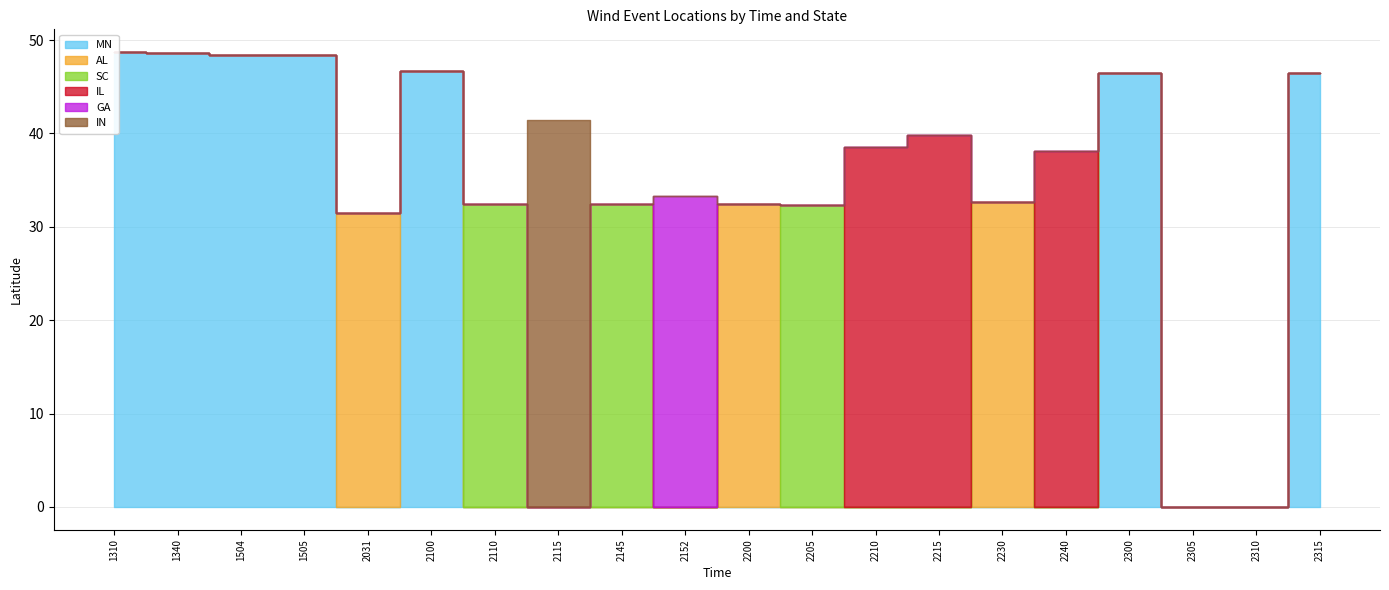

How many distinct data groups are displayed?

6